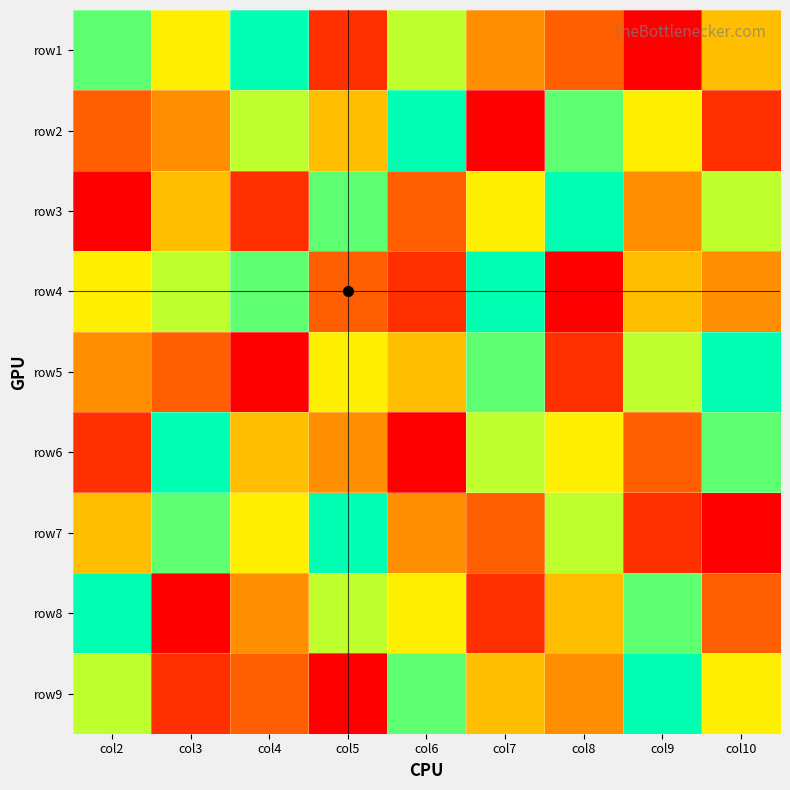

Which has a higher value, col6 or col5?

col6